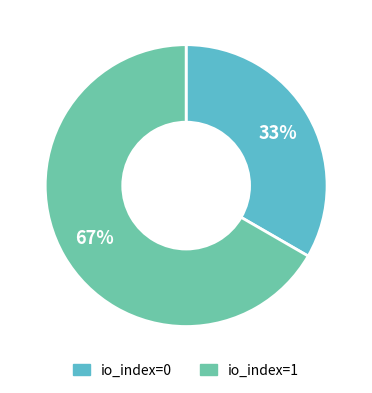

What is the ratio of the value at io_index=1 to the value at io_index=0?

2.0